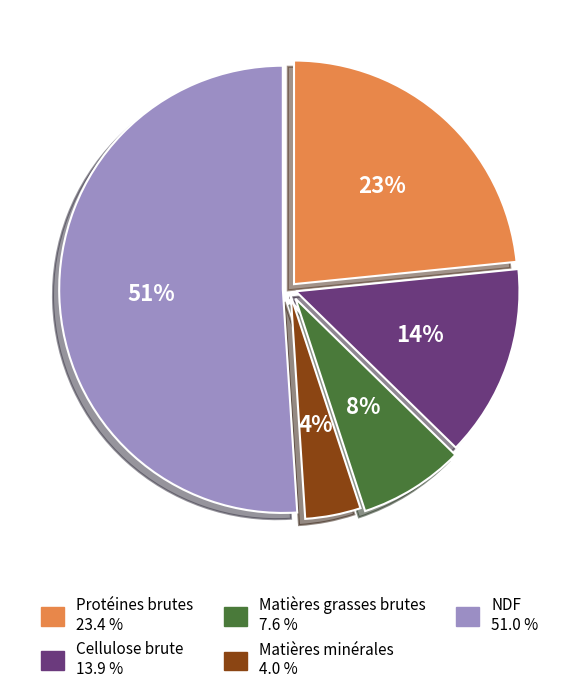

Does NDF represent more than half of the total?

Yes